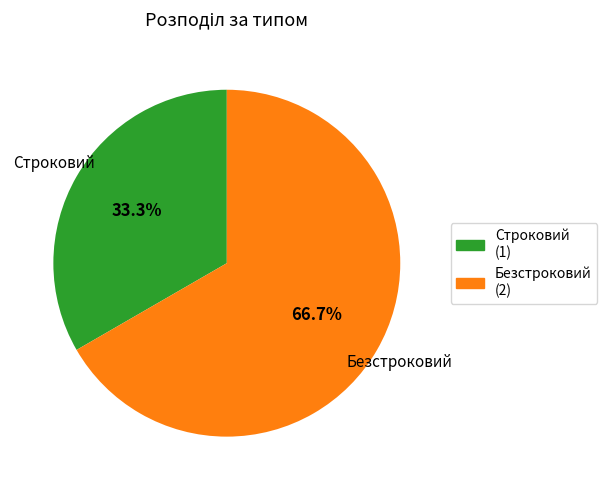

Which category has the smallest portion of the pie?

Строковий